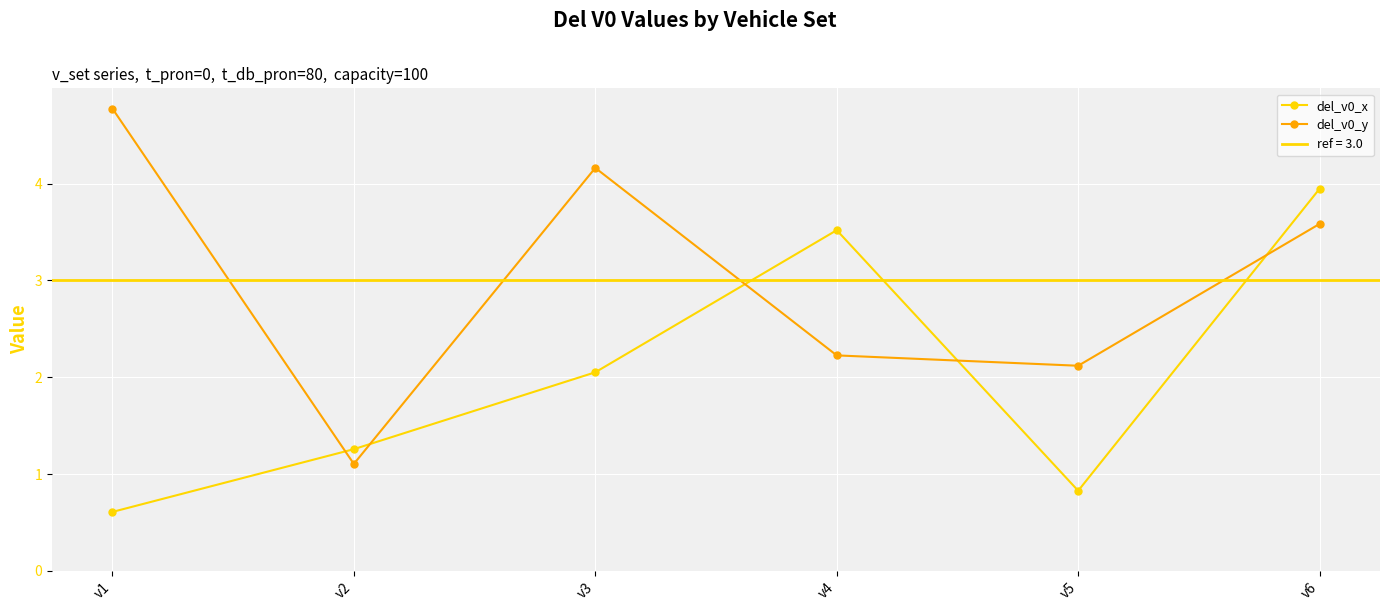

How many interior local valleys does the del_v0_y series have?

2